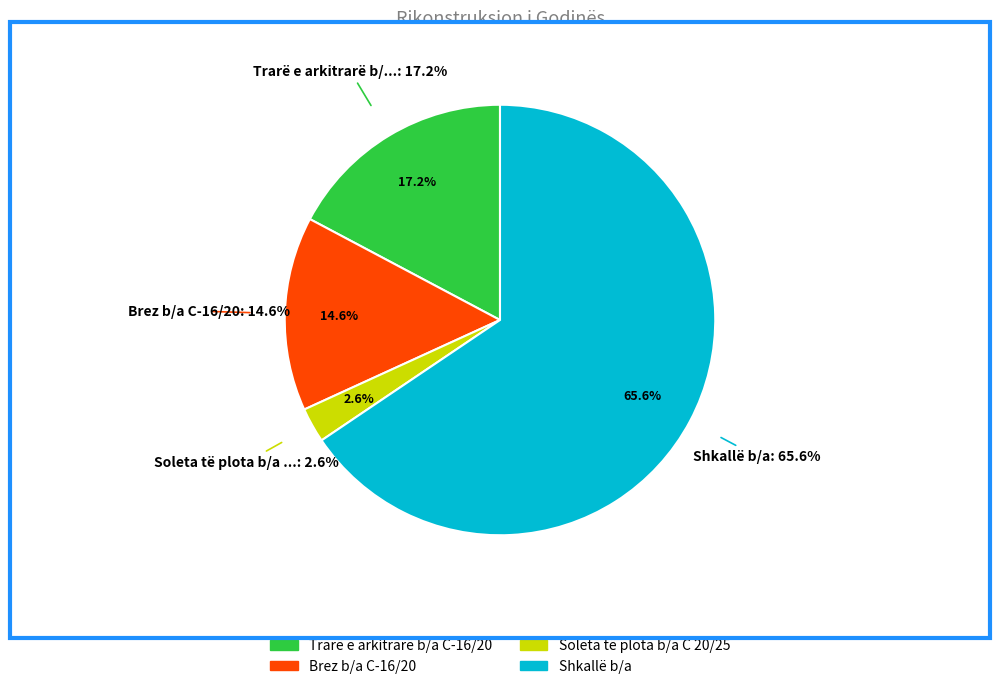

Count the number of slices in the pie.

4